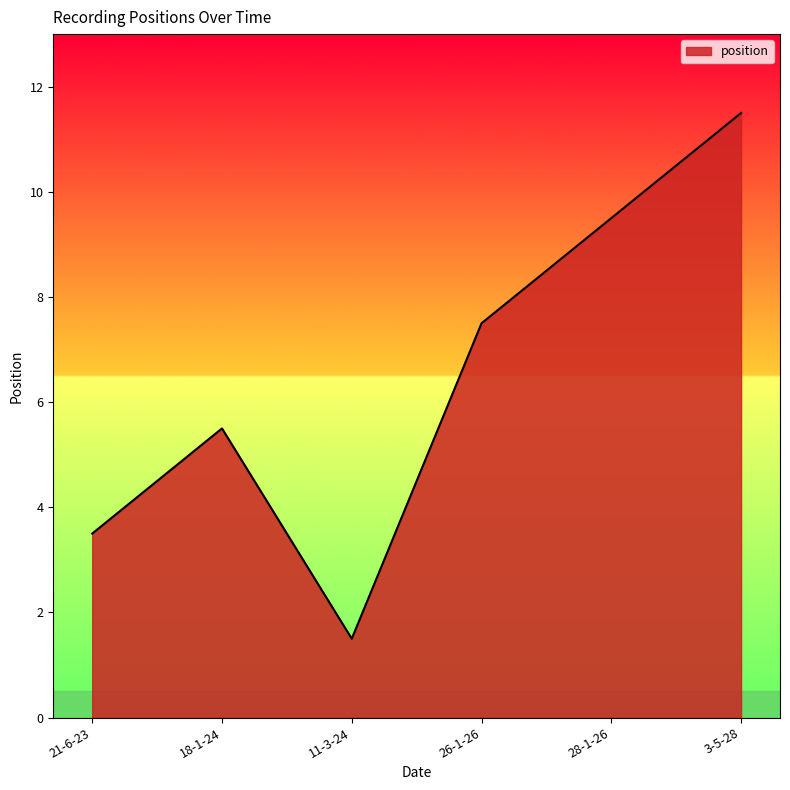

The value at 11-3-24 is 0. True or false?

False